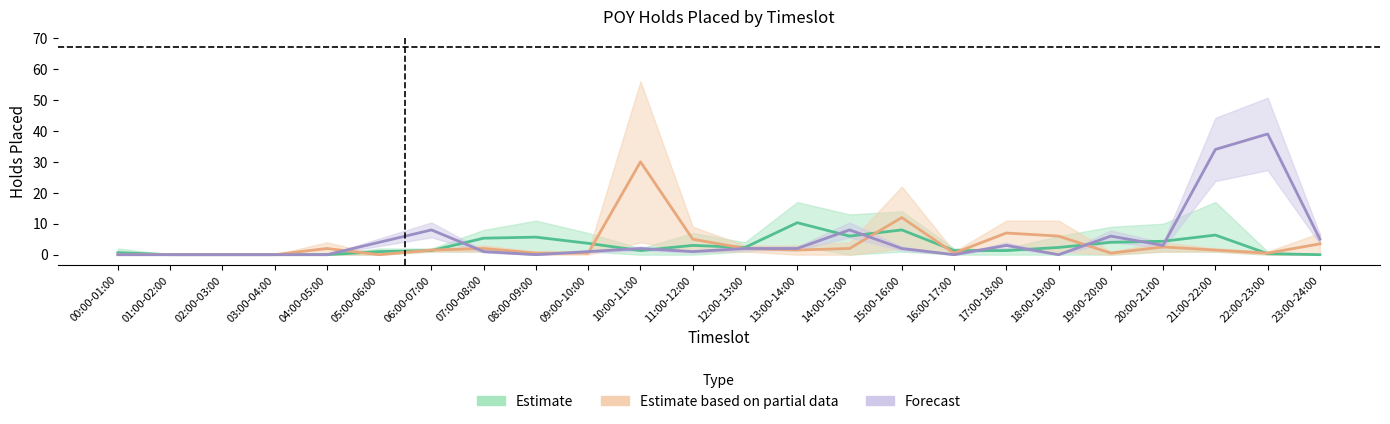

What is the label of the 15th point from the left?

14:00-15:00